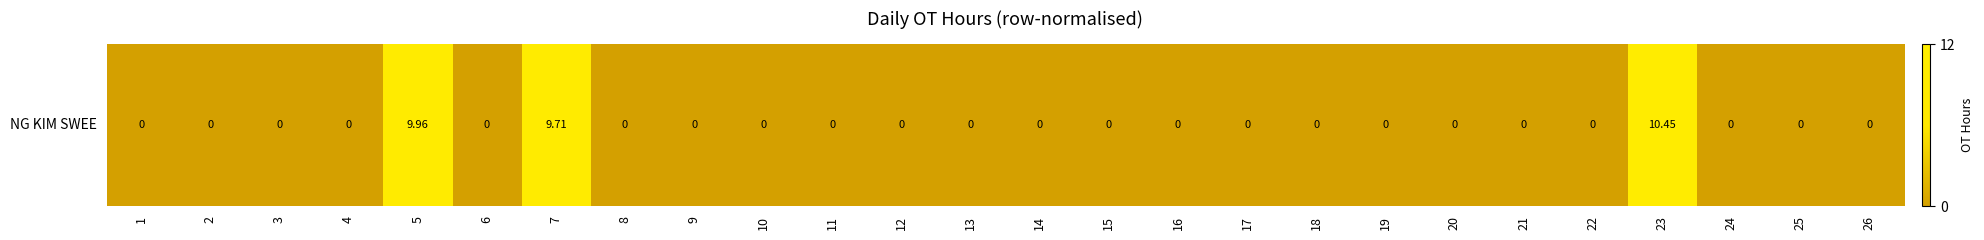

Reading right to left, extract all data points from this chart.

0.0	0.0	0.0	10.4	0.0	0.0	0.0	0.0	0.0	0.0	0.0	0.0	0.0	0.0	0.0	0.0	0.0	0.0	0.0	9.7	0.0	10.0	0.0	0.0	0.0	0.0